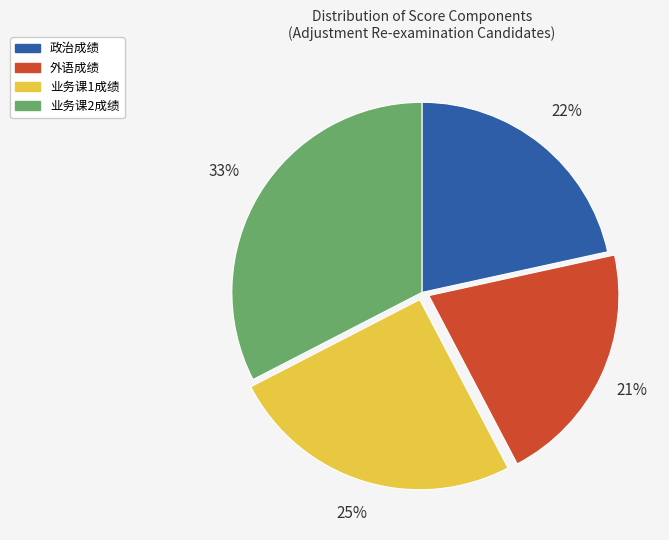

Does any single category account for the majority?

No